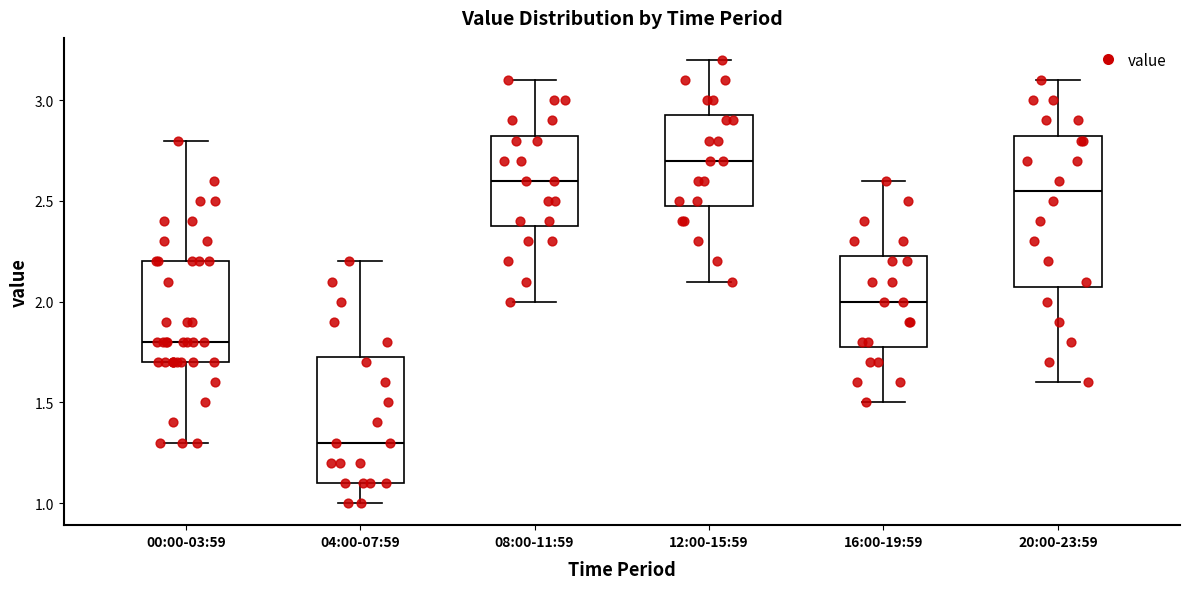

Comparing the boxes themselves (not the whiskers), which one is the tallest?

20:00-23:59